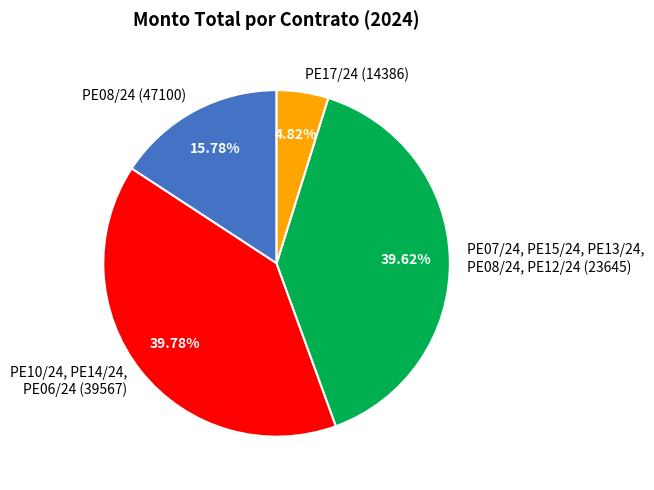

Is PE10/24, PE14/24, PE06/24 (39567) the majority of the pie?

No